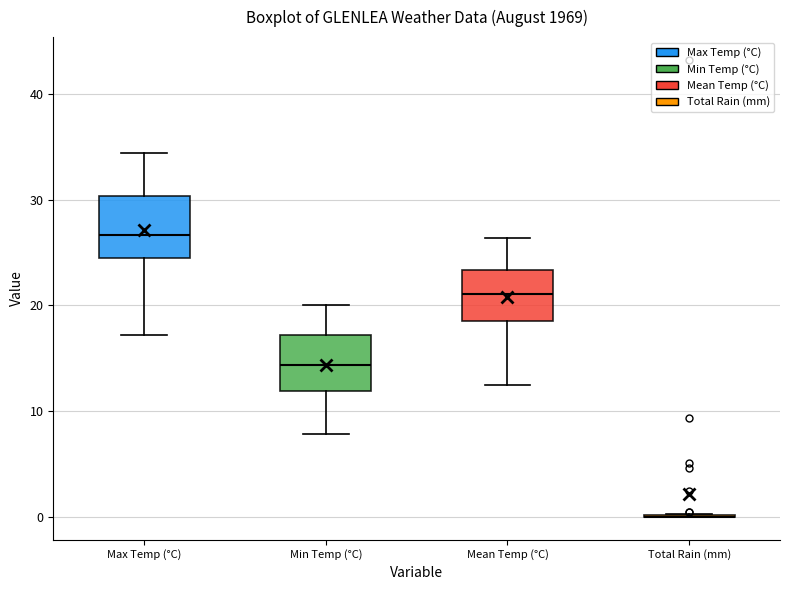

Reading left to right, read every box against the y-axis: the position of its median line, the range the box covers, and the ends of its whiskers. The values are not printed on the chart, so give them approximately, as read against the axis.

Max Temp (°C): median 27, box 24 to 30, whiskers 17 to 34
Min Temp (°C): median 14, box 12 to 17, whiskers 8 to 20
Mean Temp (°C): median 21, box 19 to 23, whiskers 13 to 26
Total Rain (mm): box collapsed to a line at 0, whiskers 0 to 0